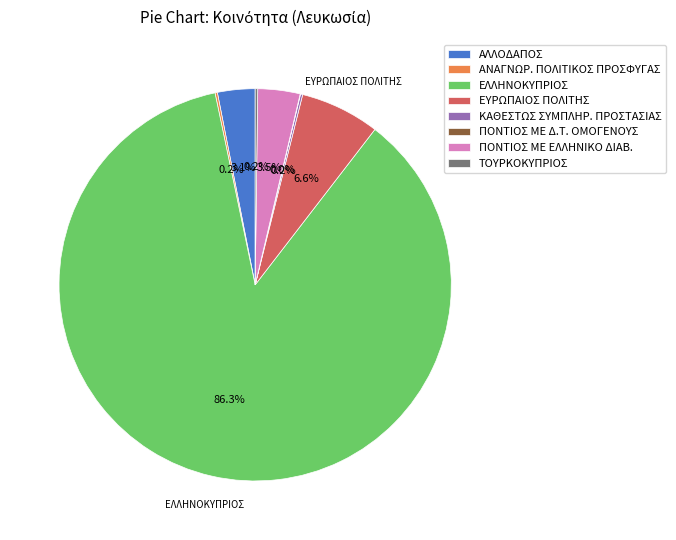

What is the largest slice in the pie chart?

ΕΛΛΗΝΟΚΥΠΡΙΟΣ